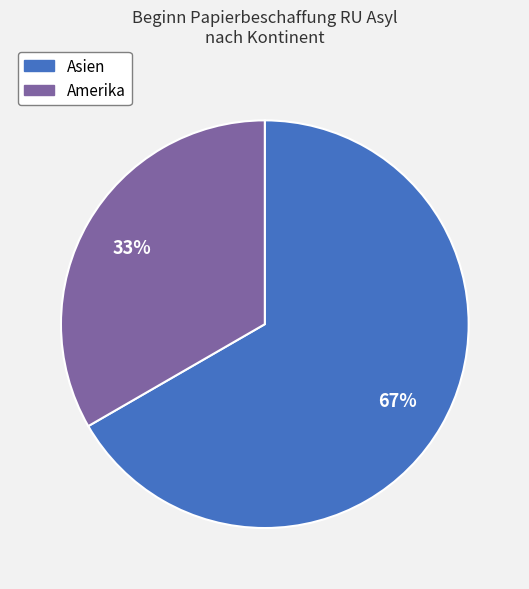

To the nearest percent, what is the average slice percentage?

50%